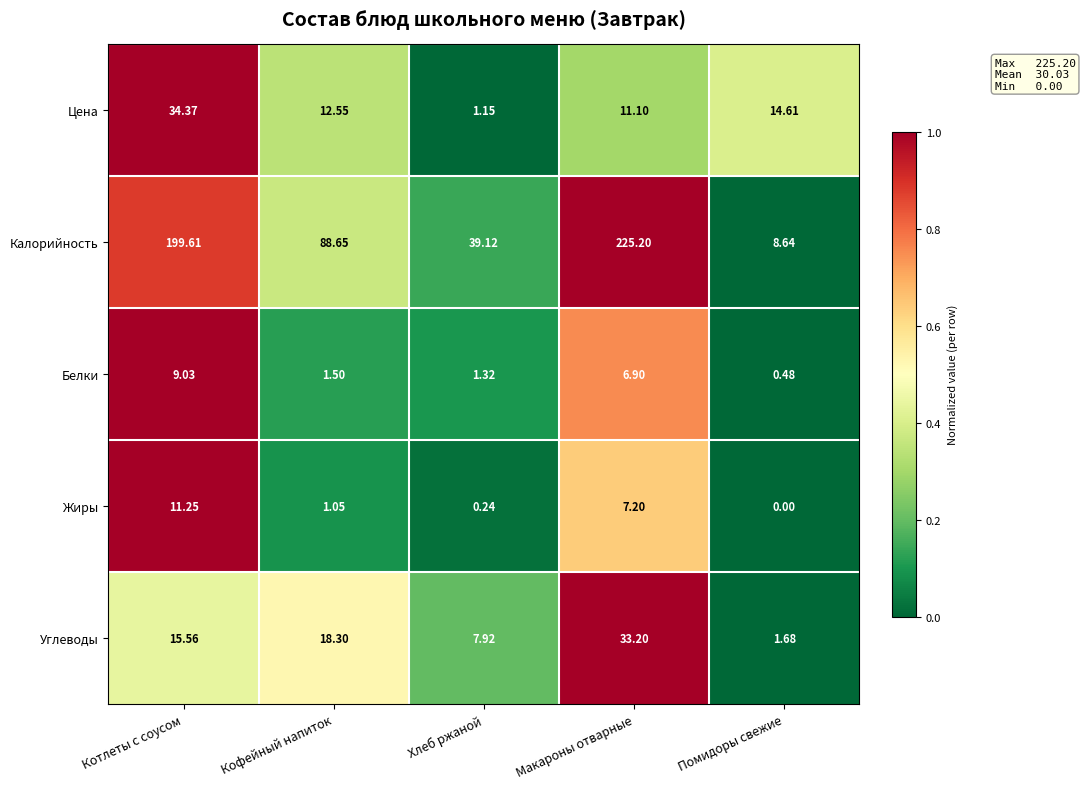

List the series in order of their peak value, highest first.

Калорийность, Цена, Углеводы, Жиры, Белки